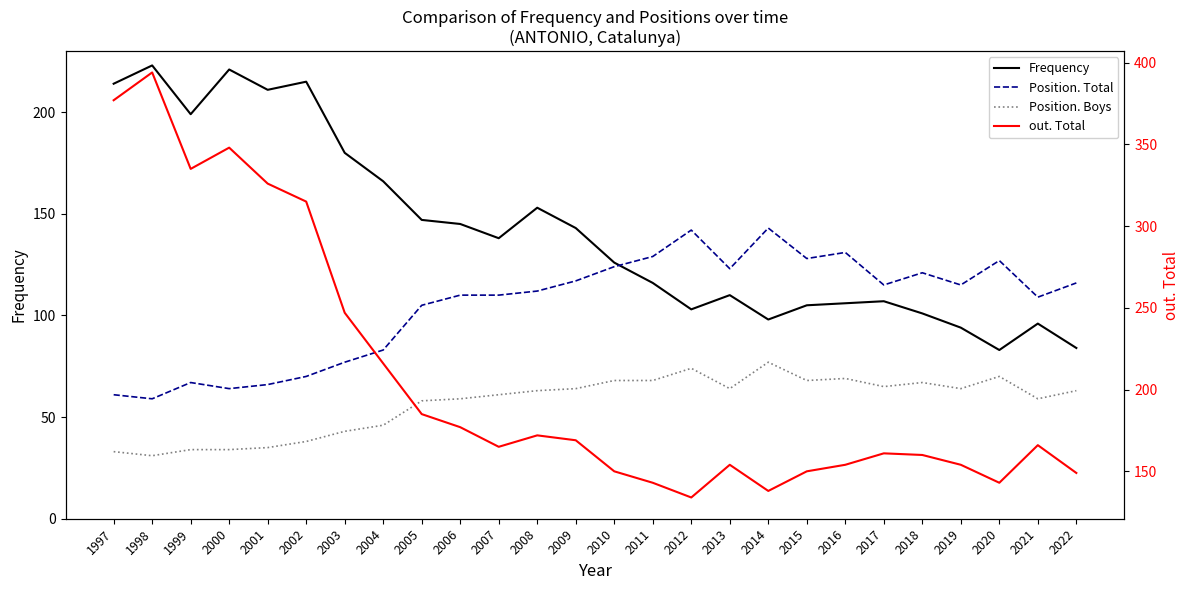

Where is the first local minimum for out. Total?

1999